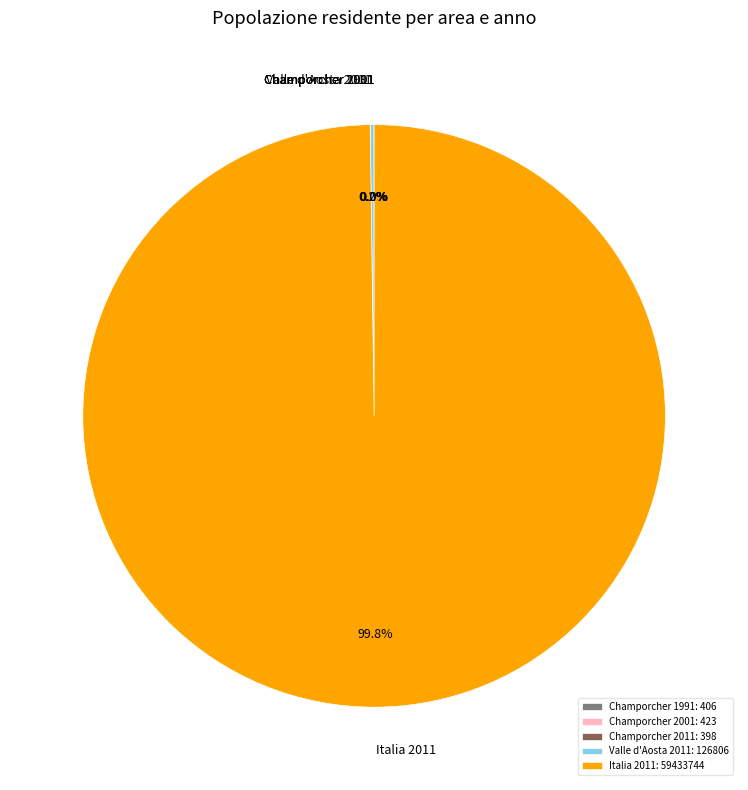

Does any single category account for the majority?

Yes